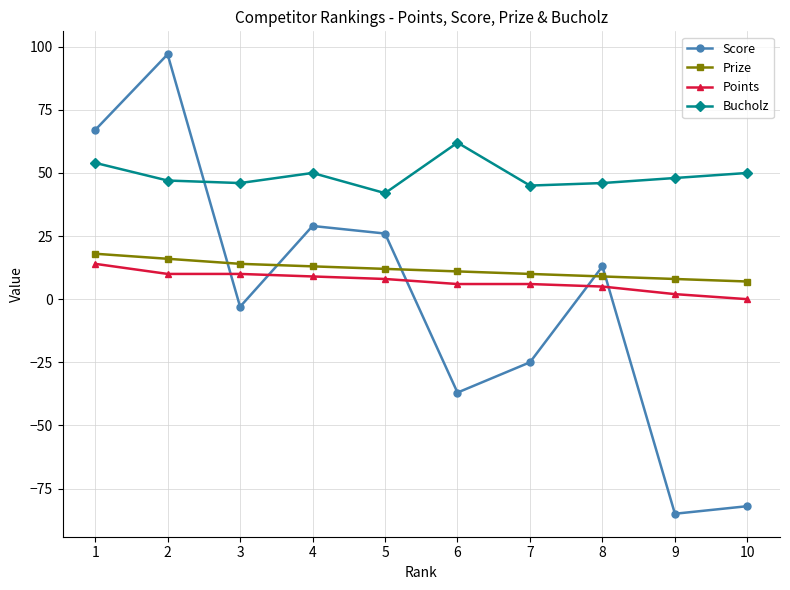

True or false: Bucholz and Prize intersect in this chart.

False